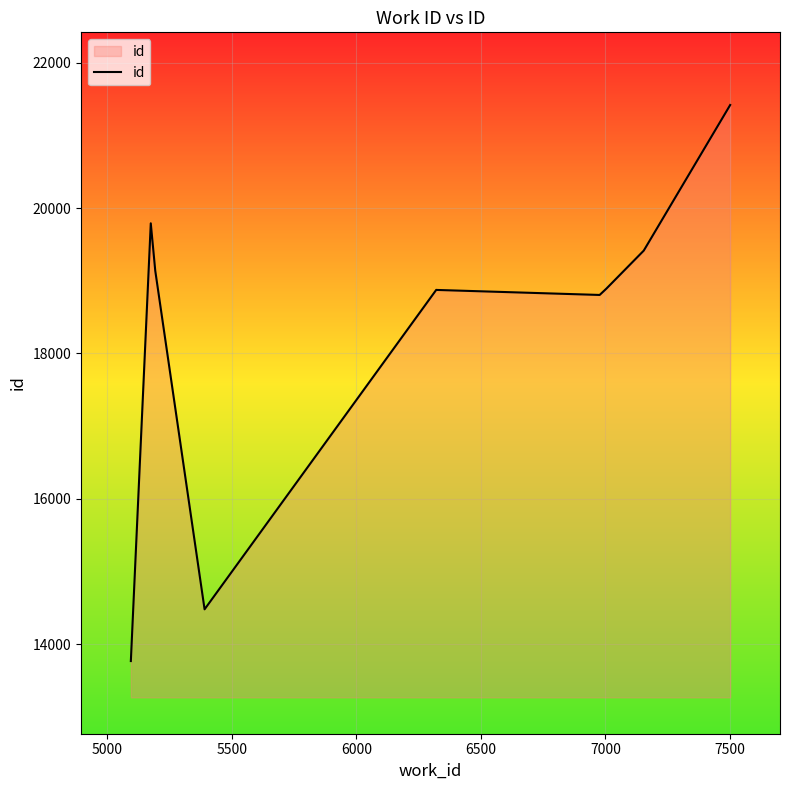

What is the maximum value shown in the chart?

21418